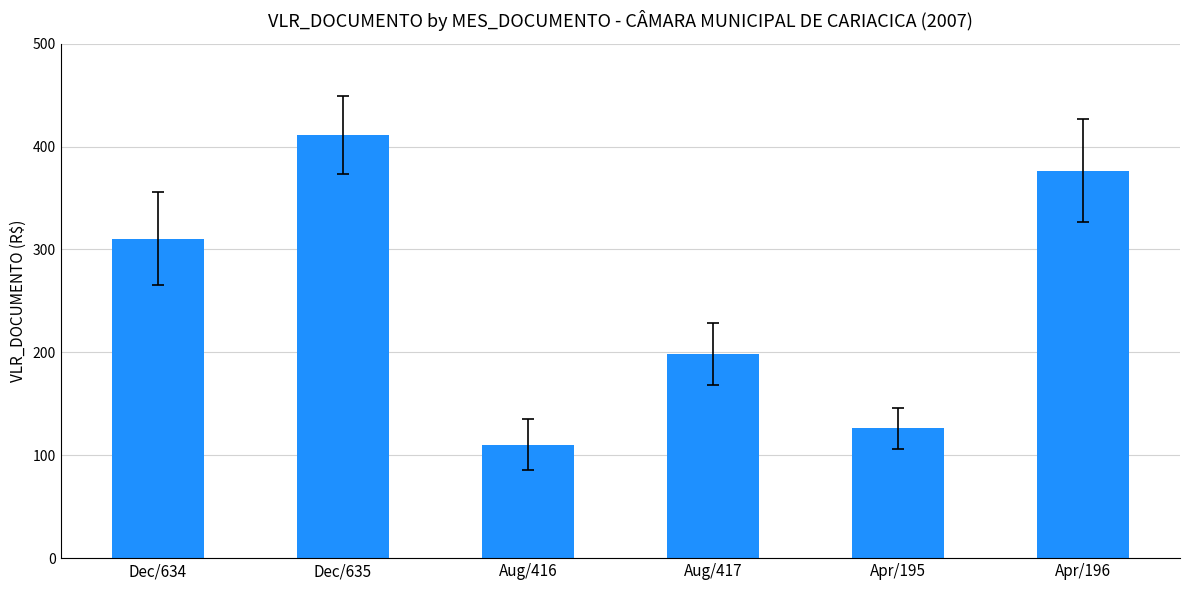

What is the label of the 1st bar from the left?

Dec/634